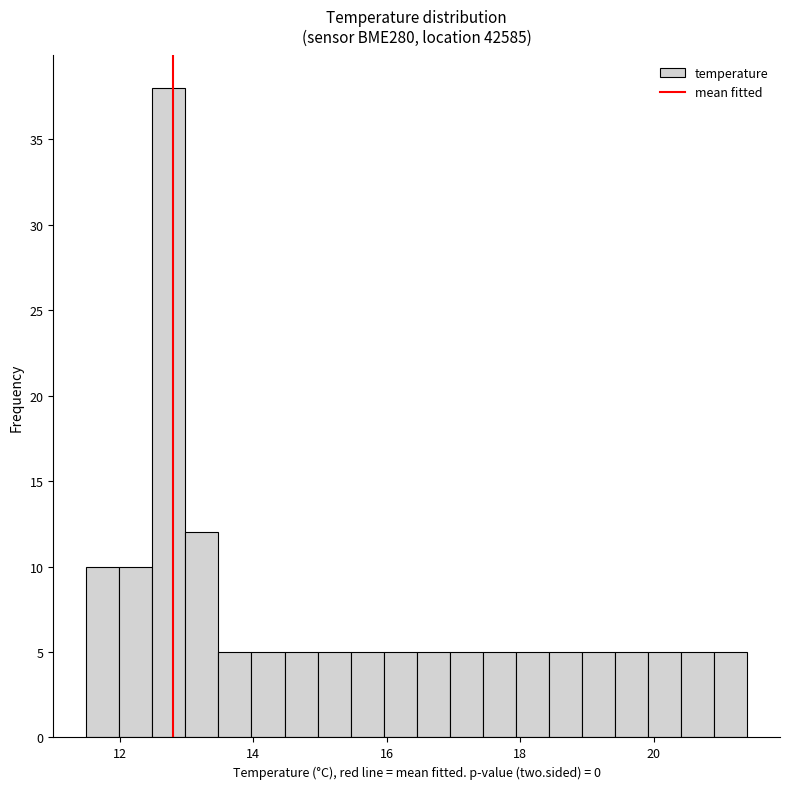

Read against the x-axis, roughly where is the centre of the tallest bar?

12.8